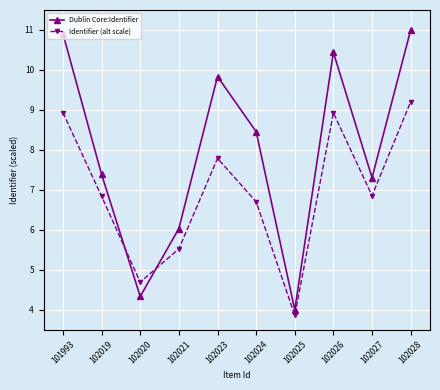

Does the chart have visible grid lines?

Yes